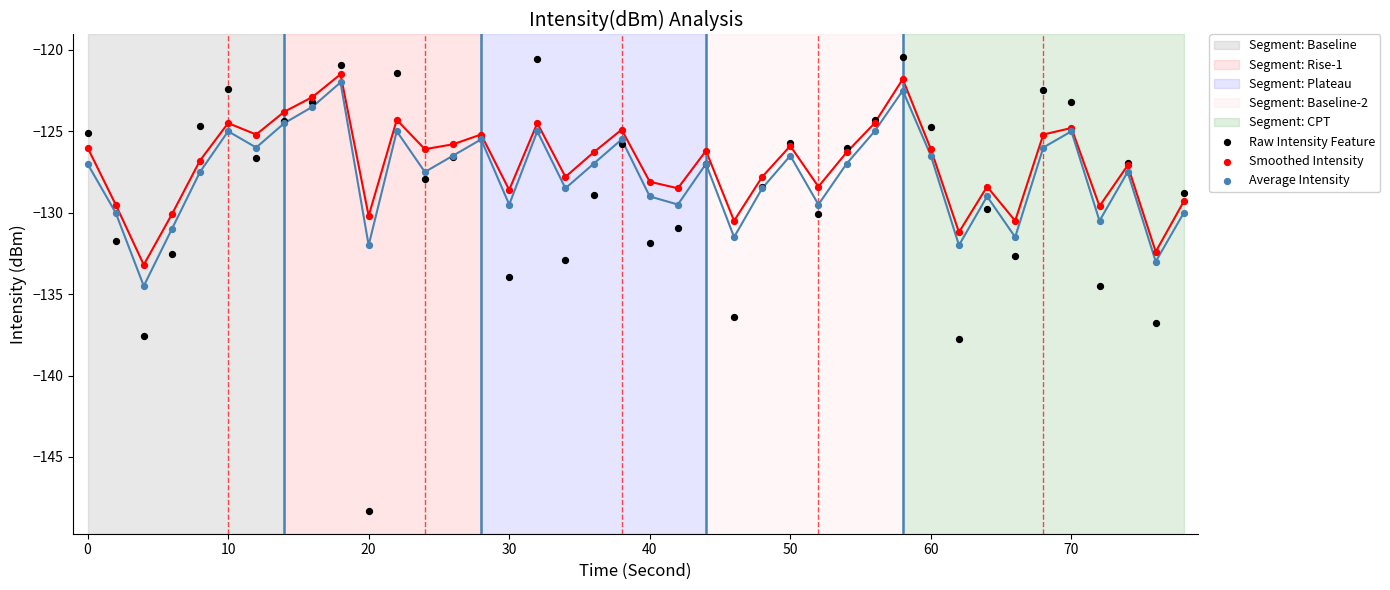

What is the X range (max minus min) for the scatter plot?

78.0